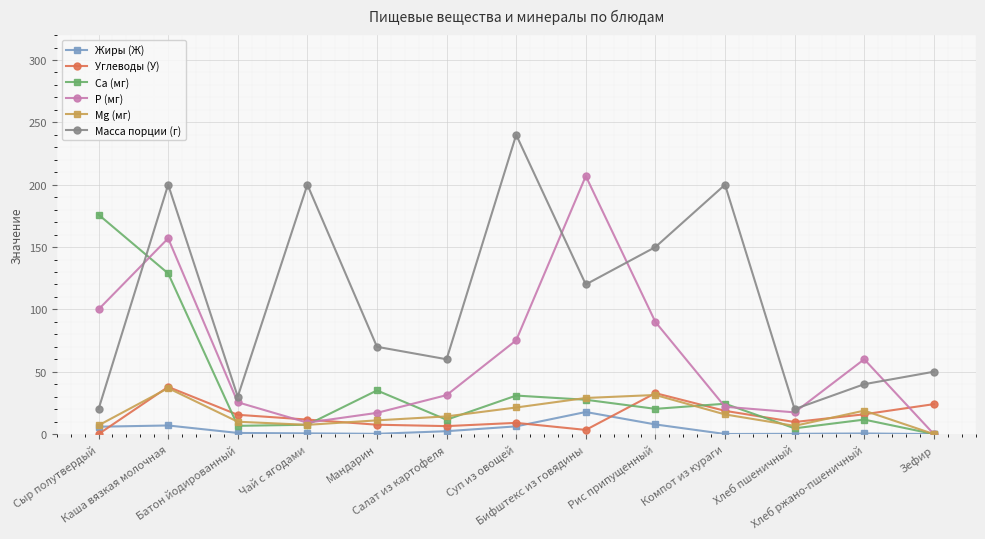

What is the maximum value shown in the chart?

240.0